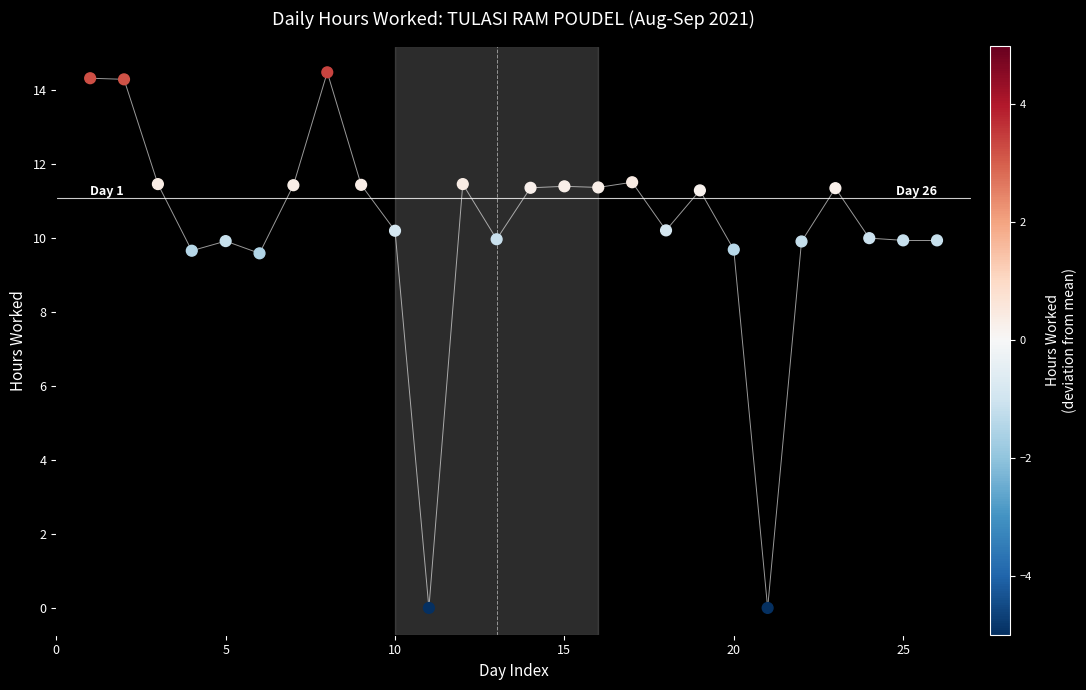

What is the range of X values (max minus min)?

25.0